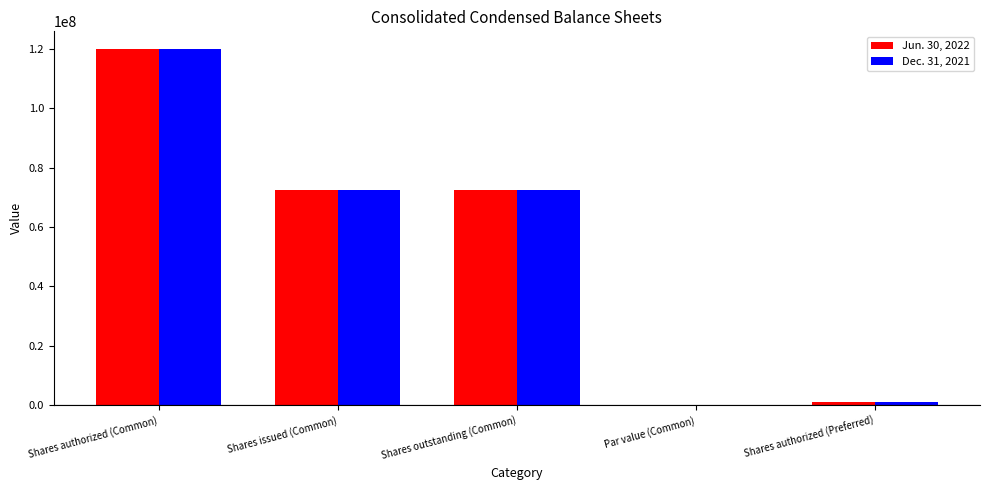

Is the value of Jun. 30, 2022 at Shares issued (Common) greater than the value of Dec. 31, 2021 at Shares authorized (Common)?

No